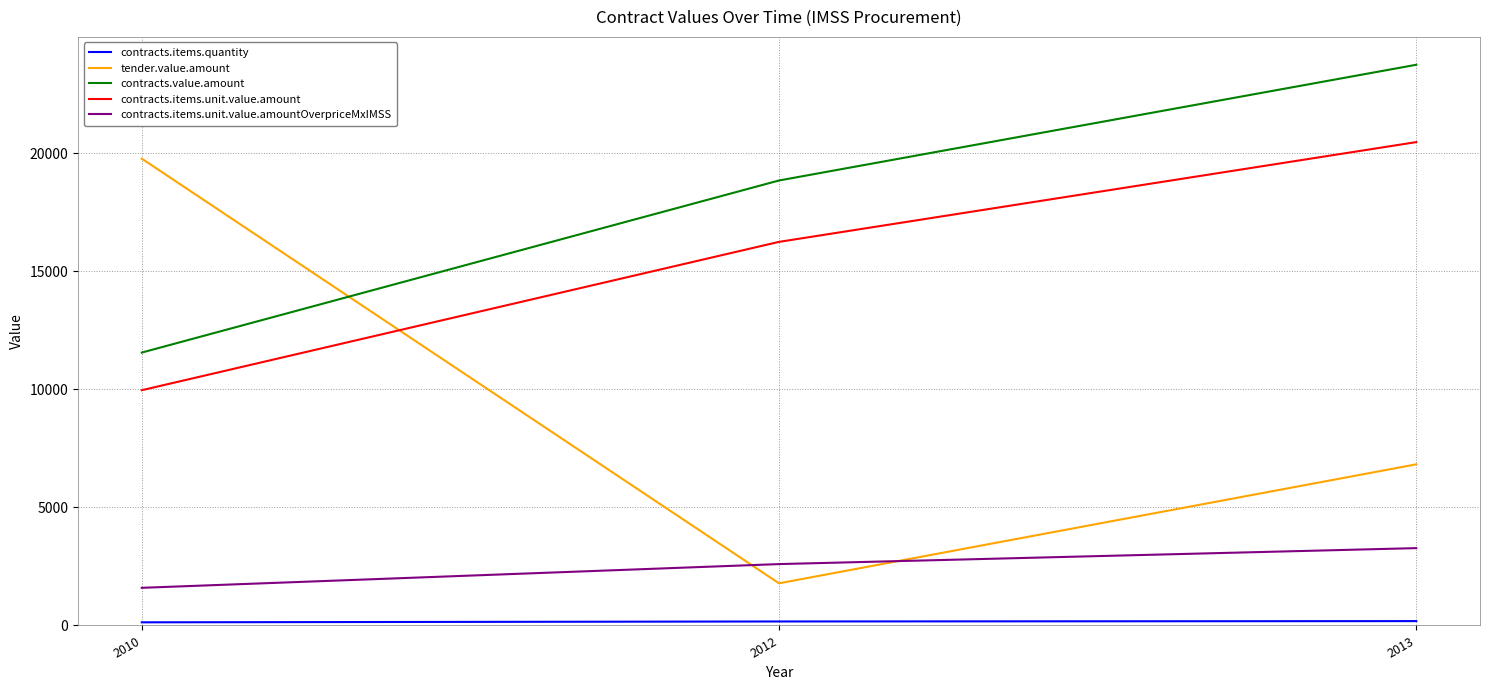

Is it true that contracts.items.unit.value.amount equals 20479.5 at 2013?

True